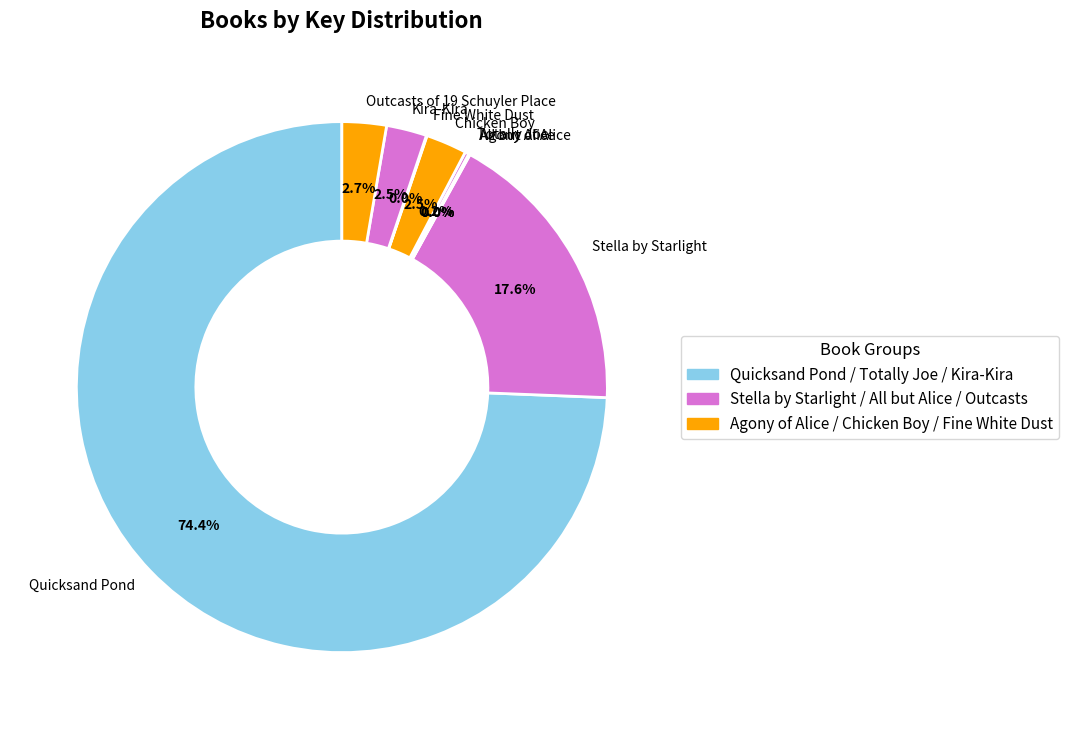

What is the largest slice in the pie chart?

Quicksand Pond